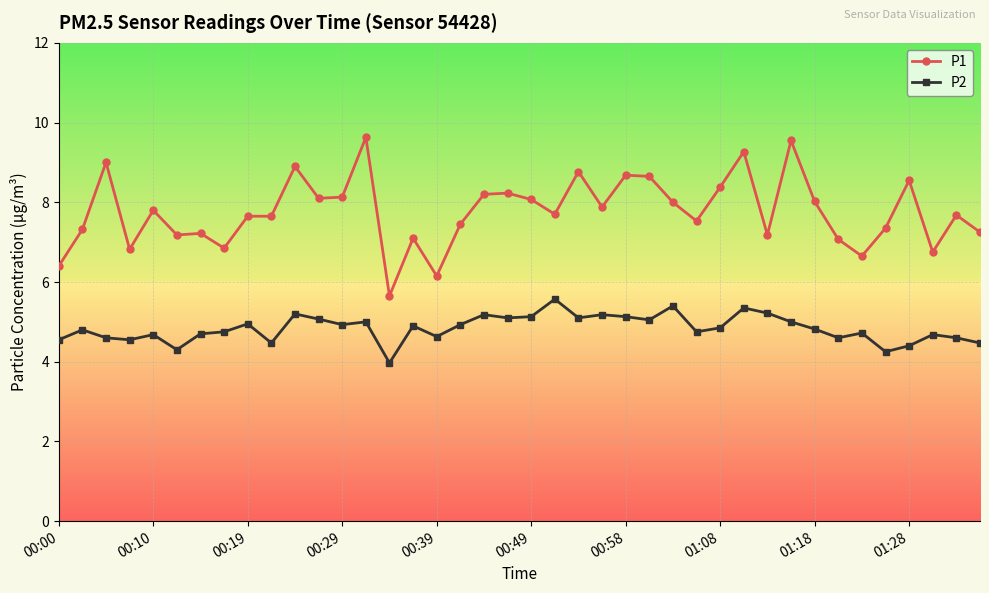

How many lines are shown in the chart?

2